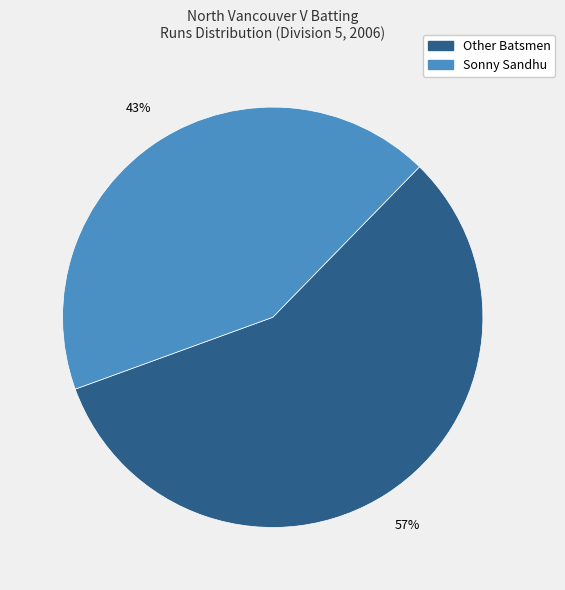

To the nearest percent, what is the difference between the largest and smallest slice percentages?

14%